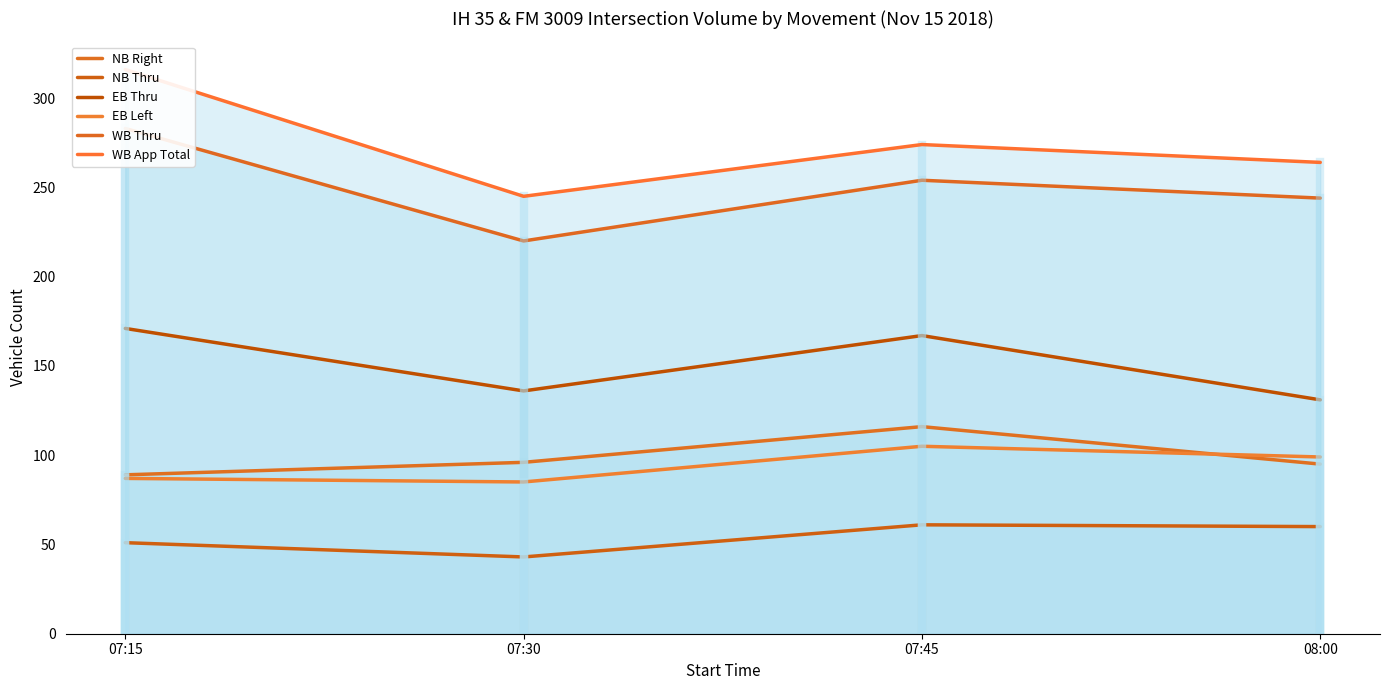

Reading left to right, what are all the values shown in this chart?

NB Right: 07:15=89	07:30=96	07:45=116	08:00=95
NB Thru: 07:15=51	07:30=43	07:45=61	08:00=60
EB Thru: 07:15=171	07:30=136	07:45=167	08:00=131
EB Left: 07:15=87	07:30=85	07:45=105	08:00=99
WB Thru: 07:15=283	07:30=220	07:45=254	08:00=244
WB App Total: 07:15=316	07:30=245	07:45=274	08:00=264